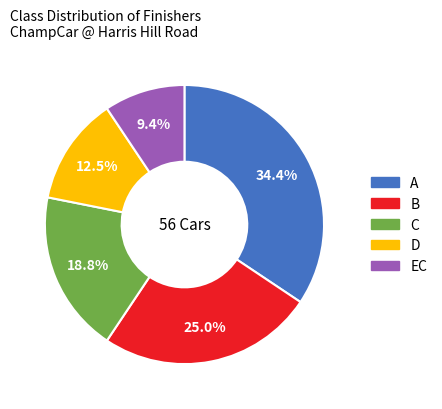

To the nearest percent, what is the difference between the largest and smallest slice percentages?

25%